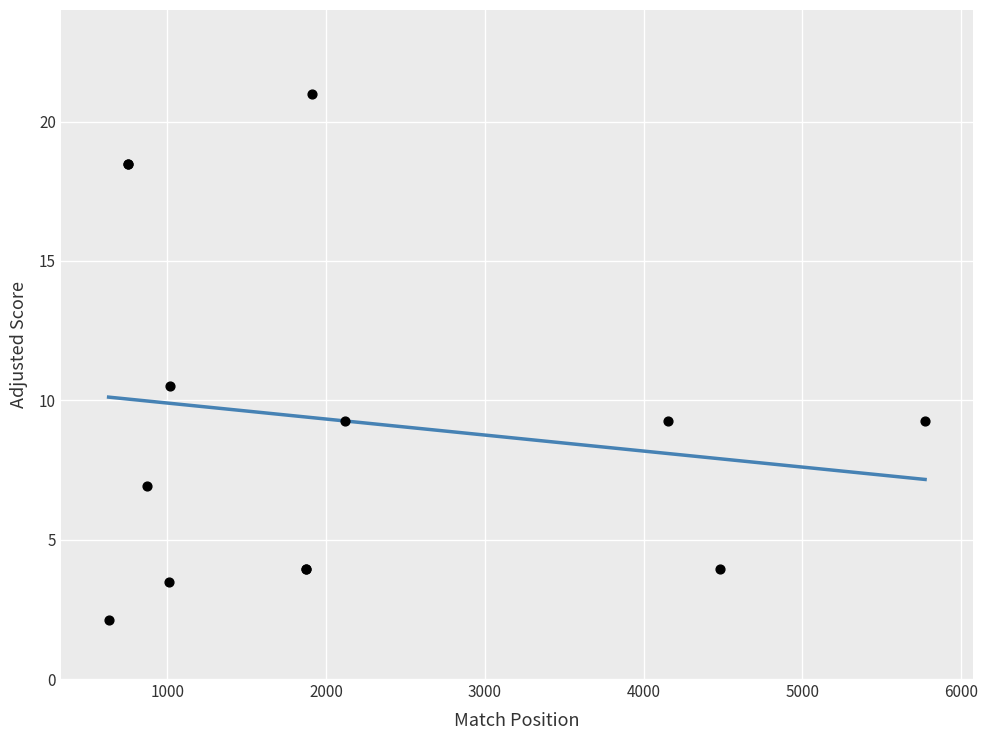

What Y value in the scatter plot is closest to 11?

10.5